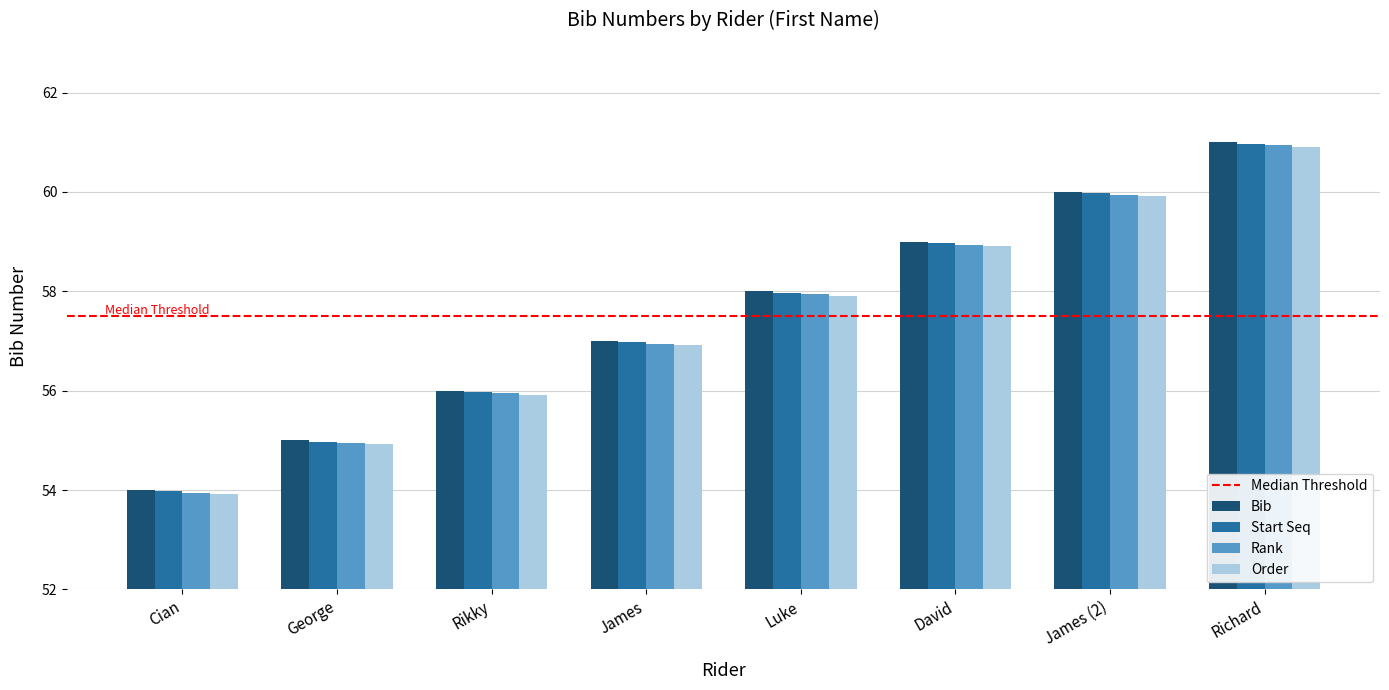

Which series changed the most between Cian and Luke?

Bib